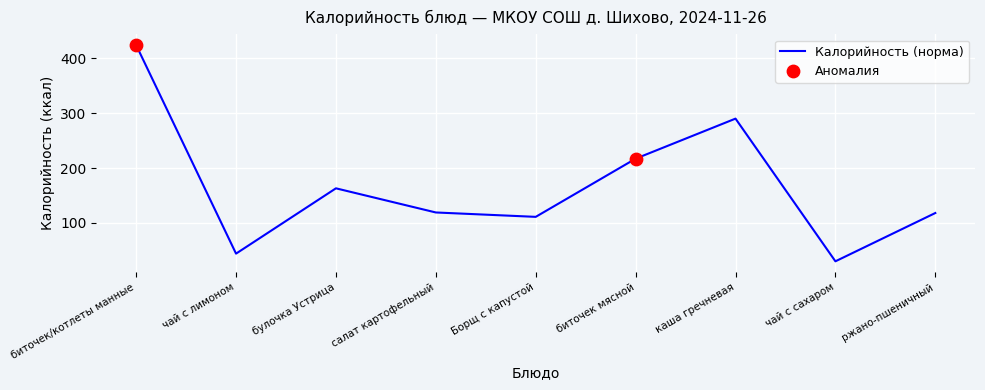

Between ржано-пшеничный and Борщ с капустой, which is larger?

ржано-пшеничный